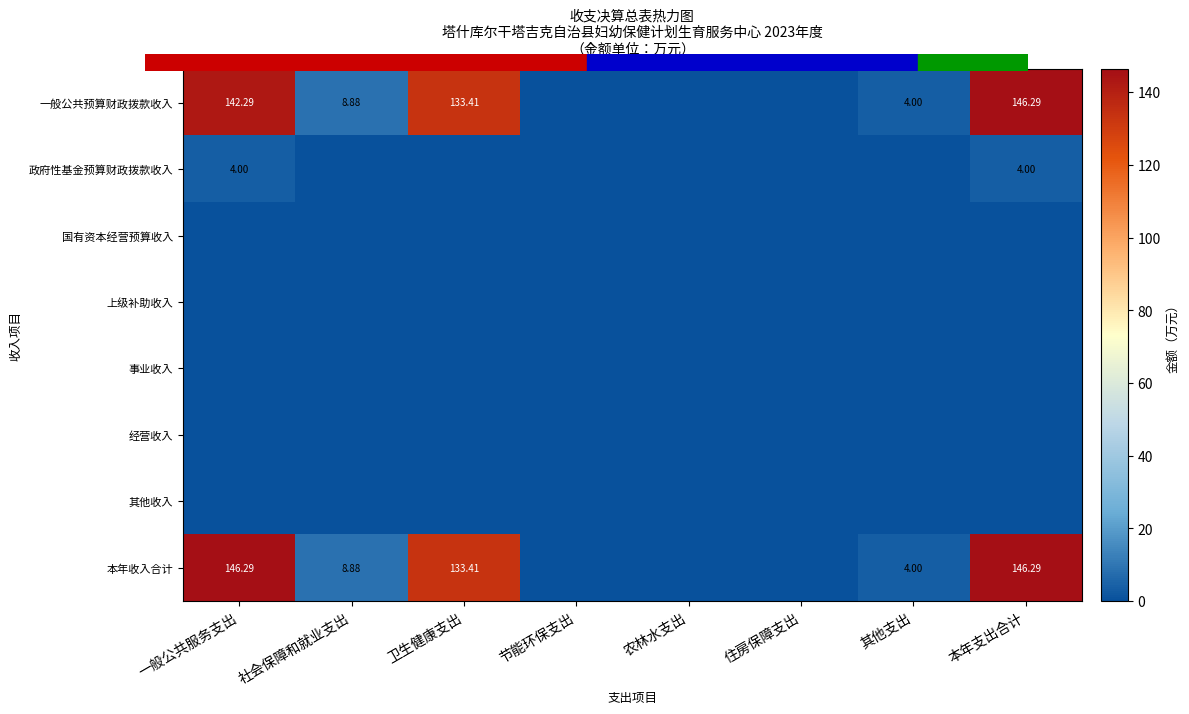

At how many categories does at least one series exceed 90?

3